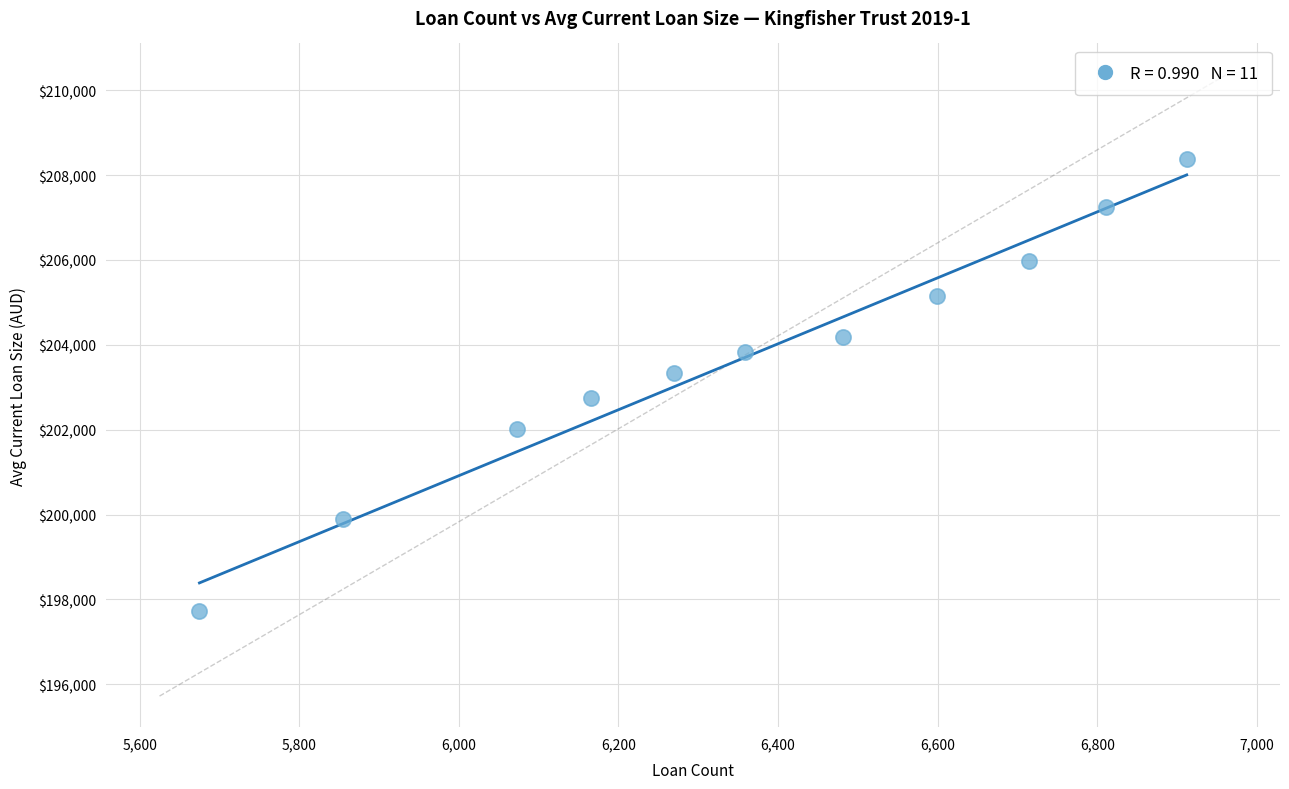

What is the range of Y values (max minus min)?

10647.6